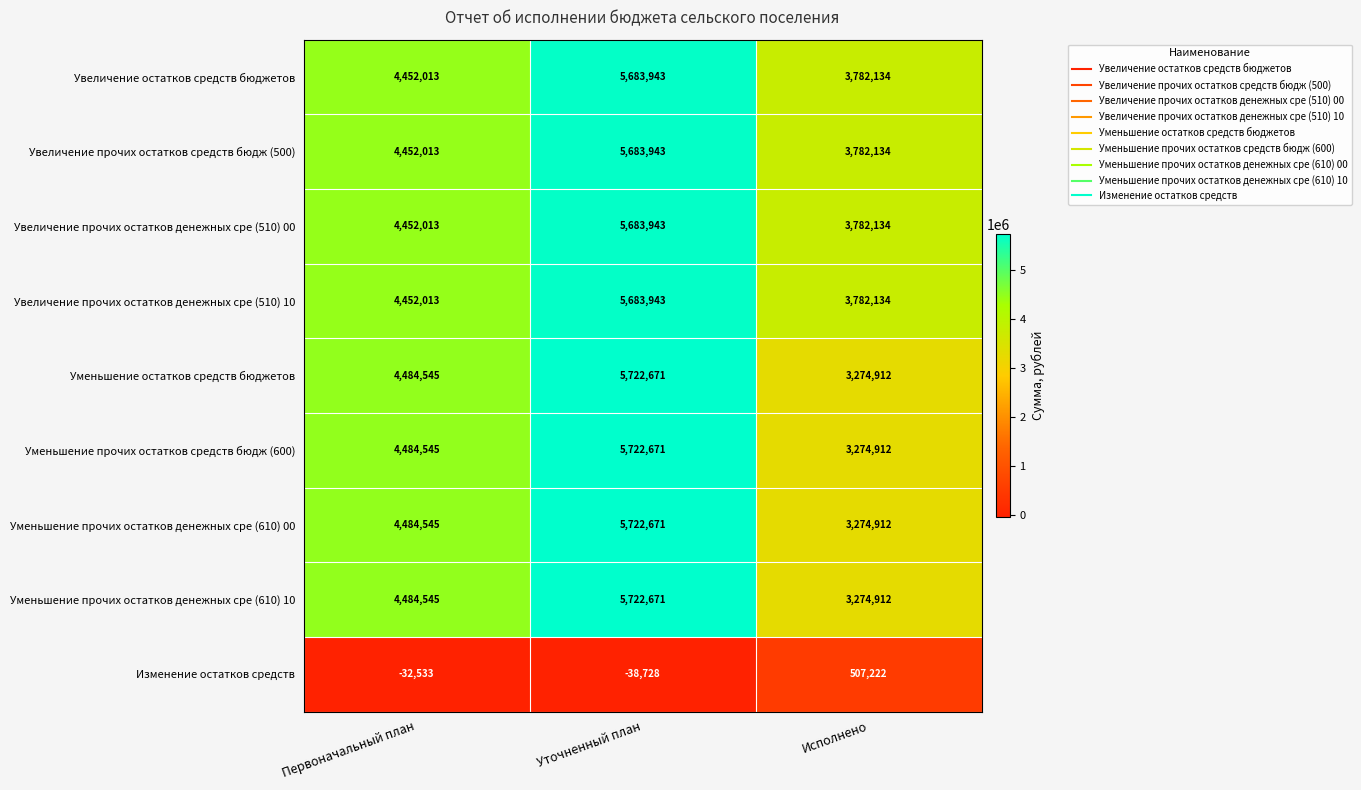

Rank the categories by Увеличение прочих остатков средств бюдж (500) value from lowest to highest.

Исполнено, Первоначальный план, Уточненный план